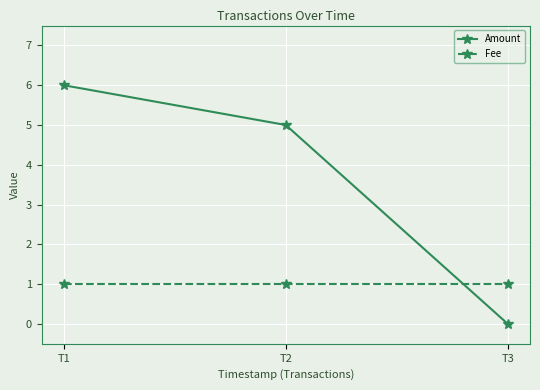

Is the value of Fee at T3 greater than the value of Amount at T1?

No